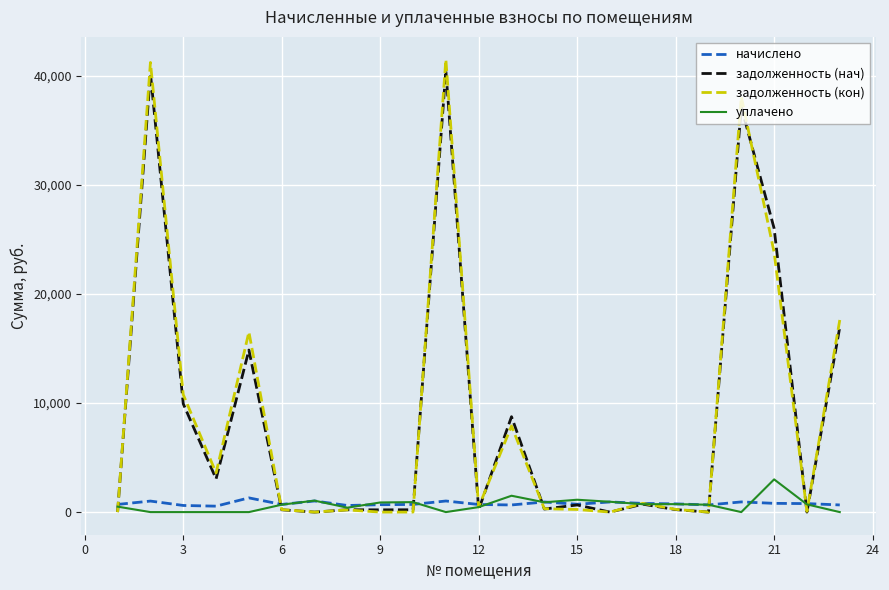

How many values in the начислено series exceed 720?

12